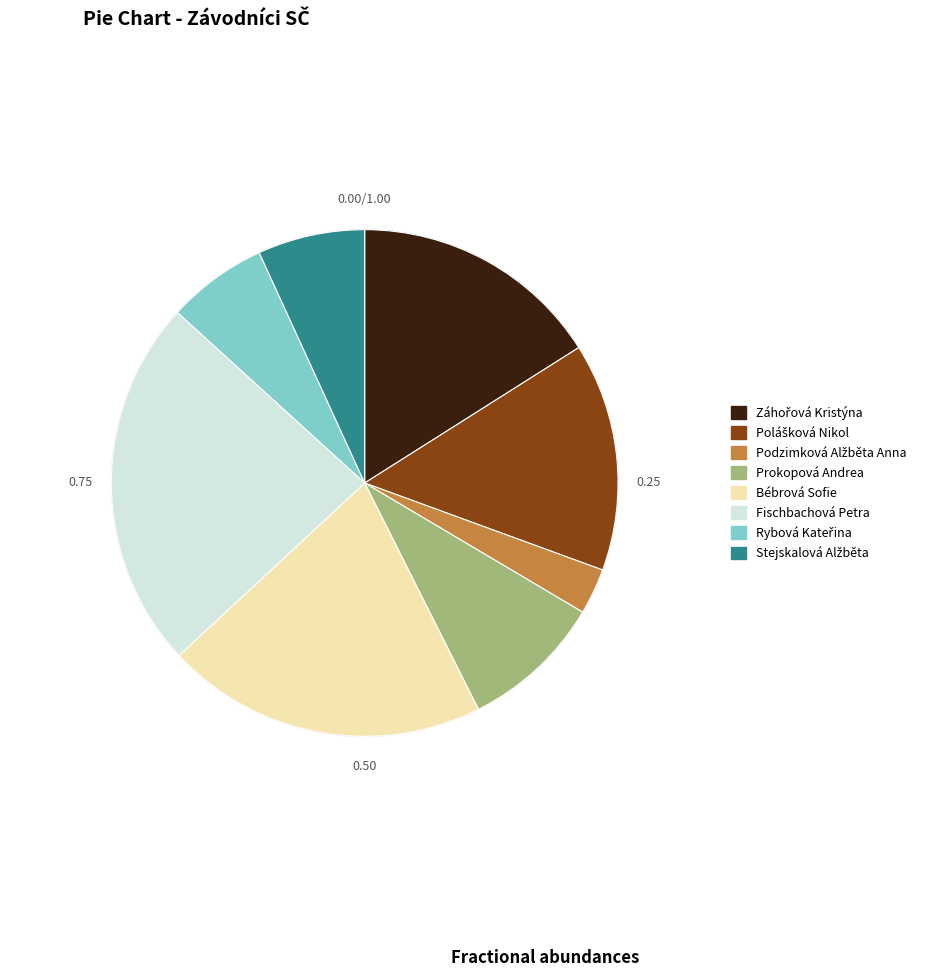

Which slice is the largest?

Fischbachová Petra